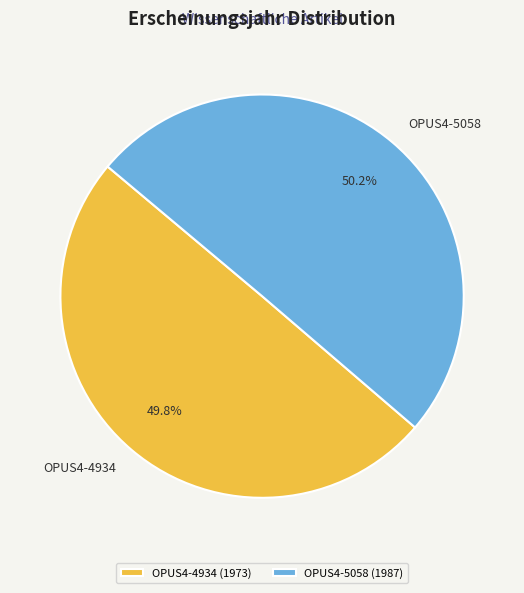

How many slices are in this pie chart?

2